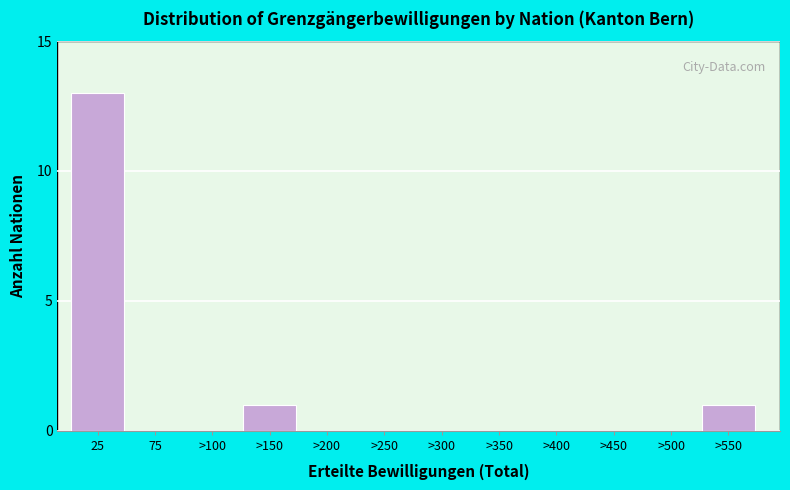

Reading left to right, extract all data points from this chart.

25=13	75=0	>100=0	>150=1	>200=0	>250=0	>300=0	>350=0	>400=0	>450=0	>500=0	>550=1